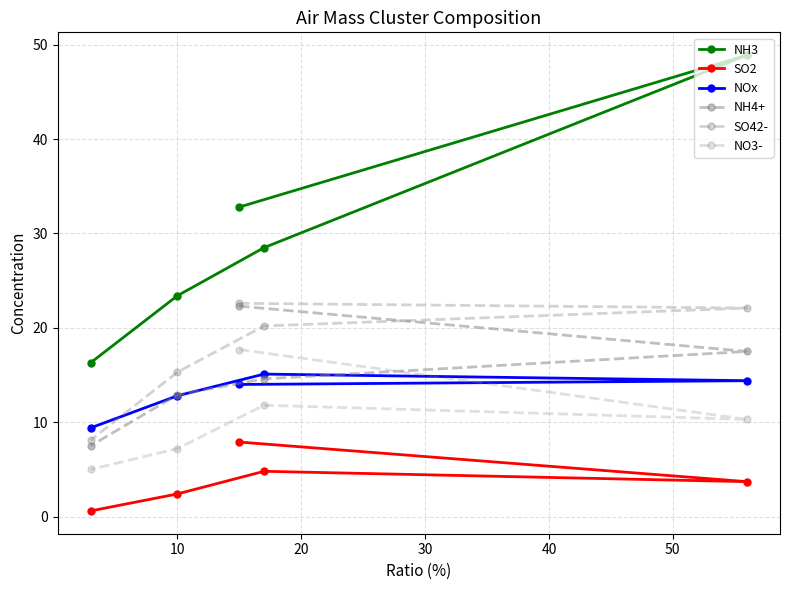

What is the average value of the NH4+ series?

15.0